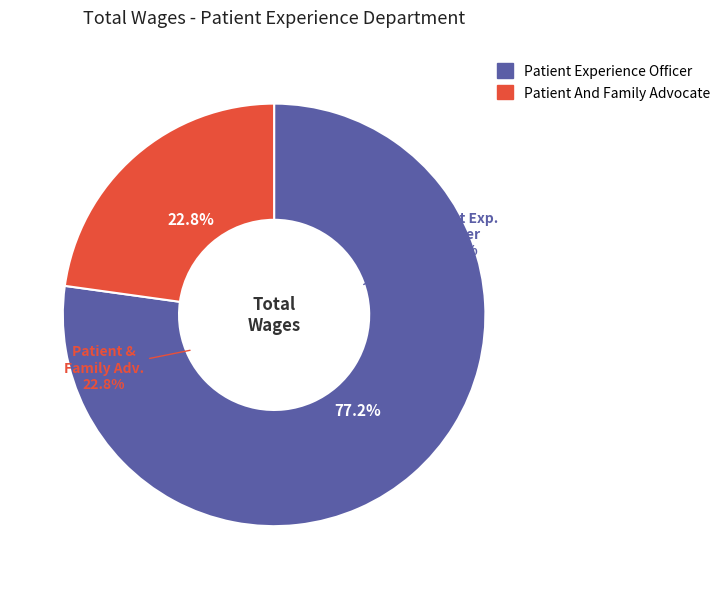

How many slices are in this pie chart?

2